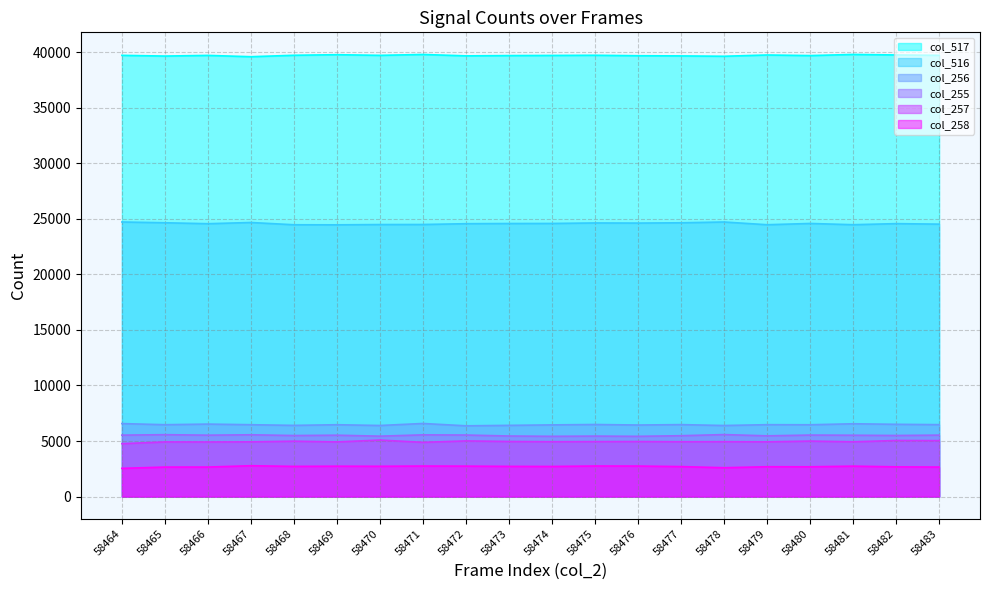

True or false: col_257 has a value of 4764 at 58464.

True